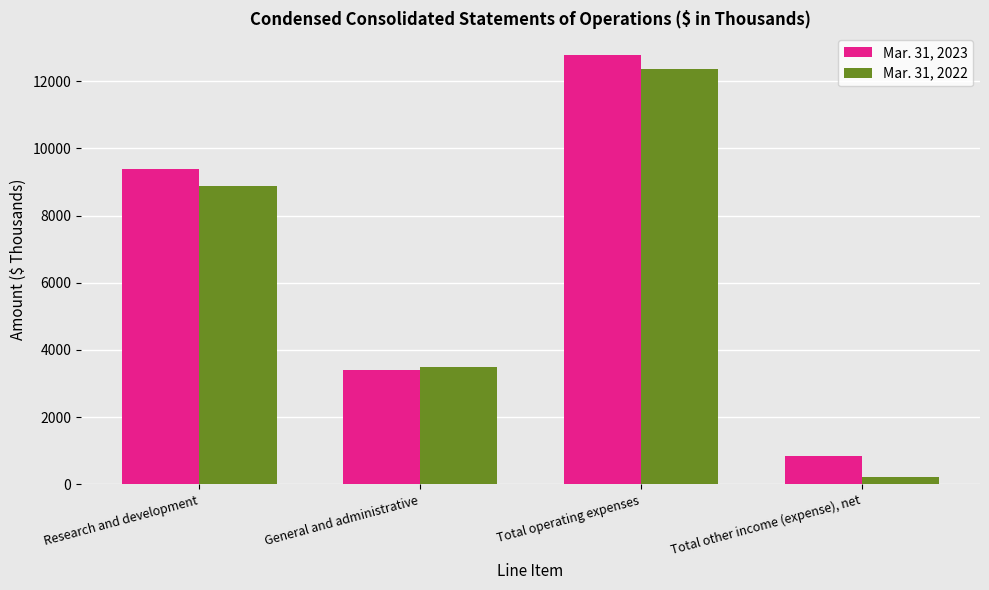

Are the bars horizontal?

No